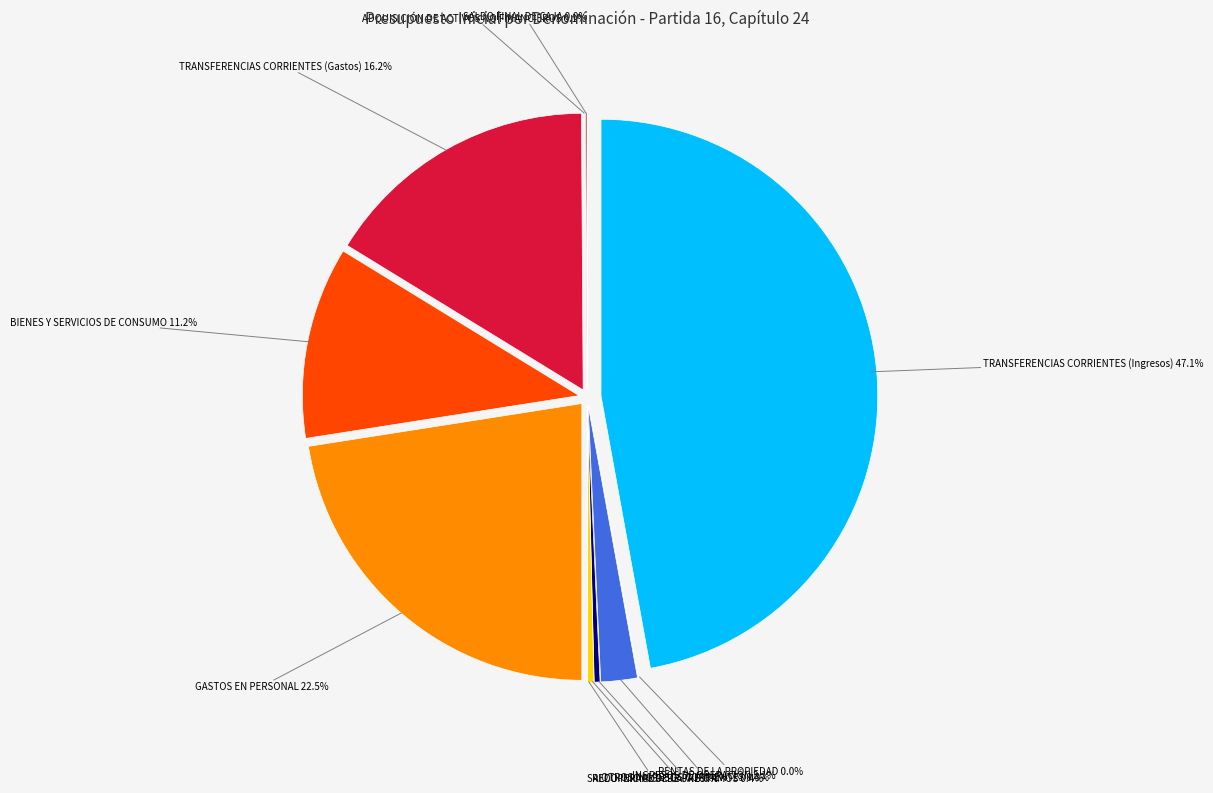

What percentage do RECUPERACIÓN DE PRÉSTAMOS and SALDO FINAL DE CAJA together represent?

0.4%